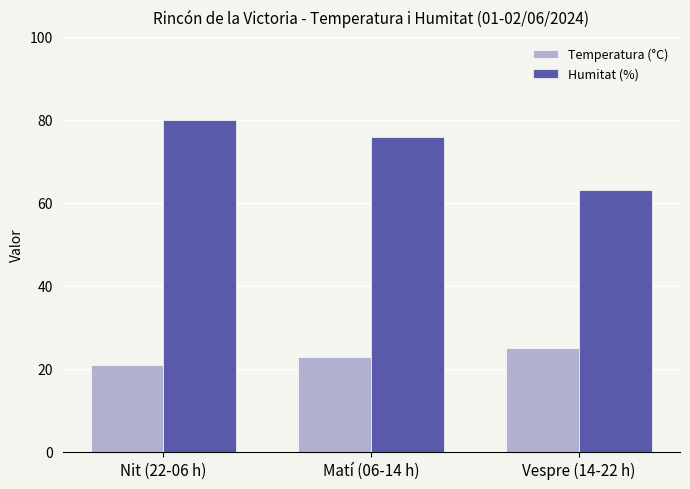

How many values in the Humitat (%) series exceed 75?

2